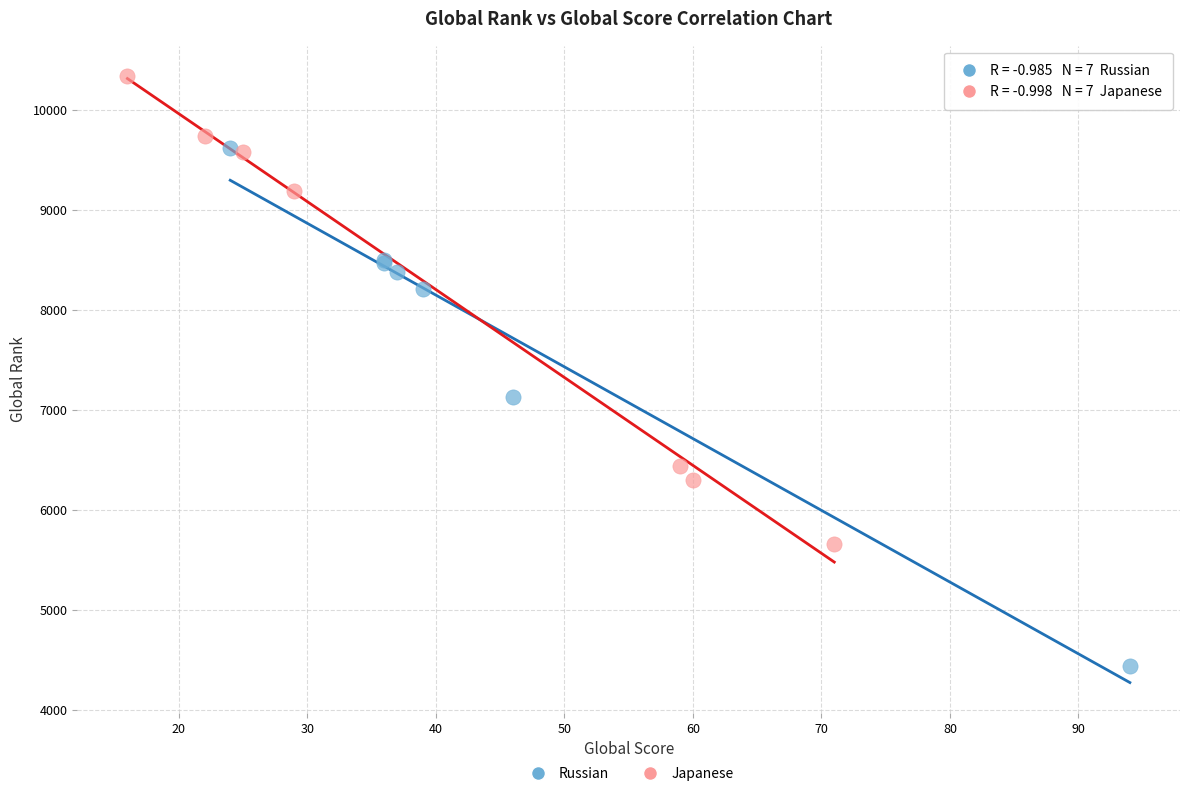

Which series has the widest spread of Y values?

Russian